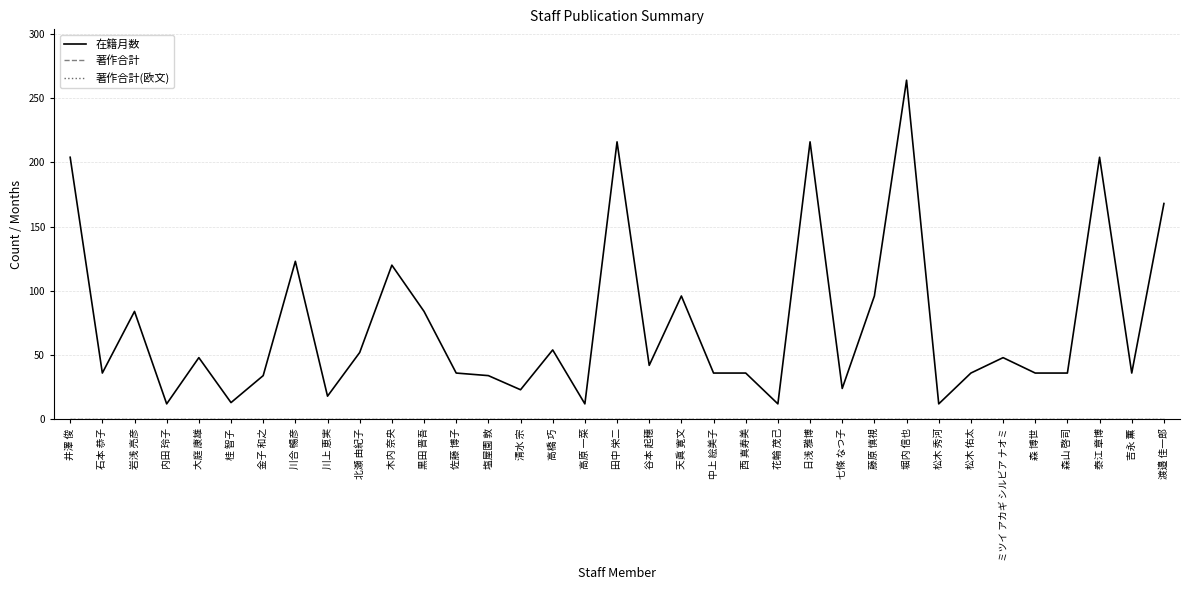

Which category has the highest value in the 著作合計(欧文) series?

井澤 俊